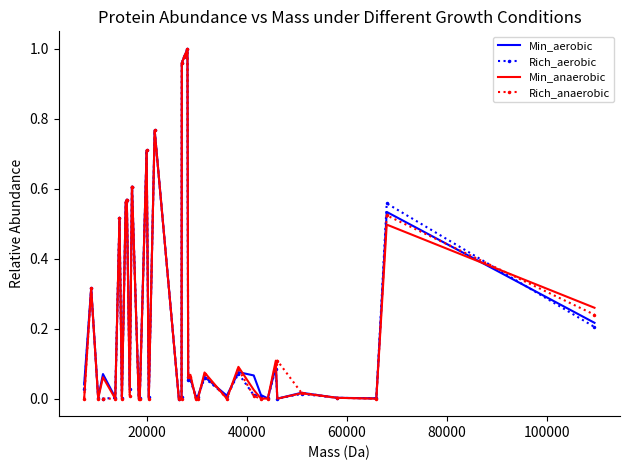

What are all the series names shown in the legend?

Min_aerobic, Rich_aerobic, Min_anaerobic, Rich_anaerobic